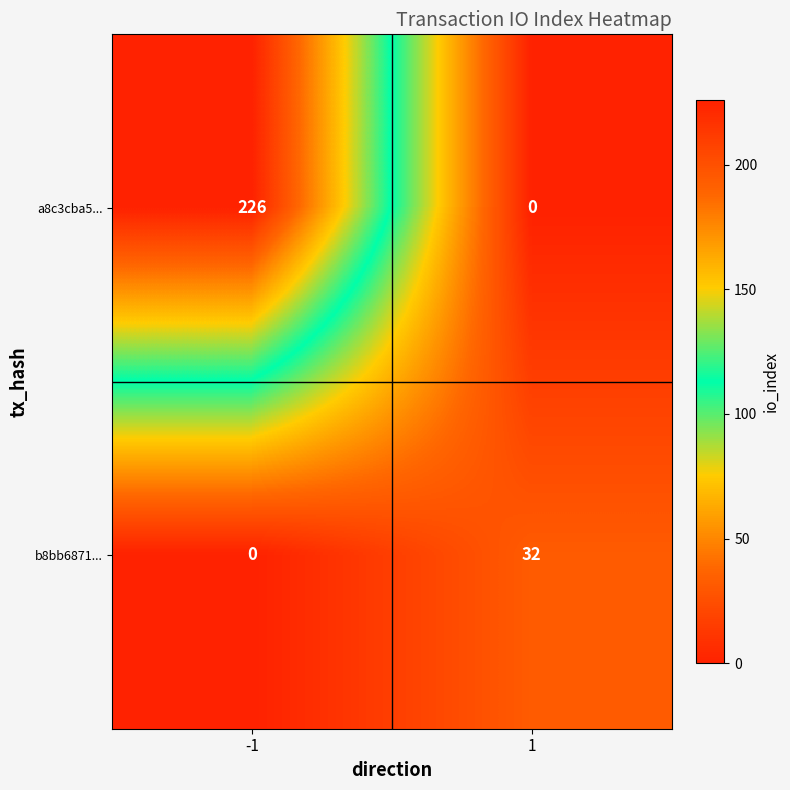

At how many categories does at least one series exceed 98?

1